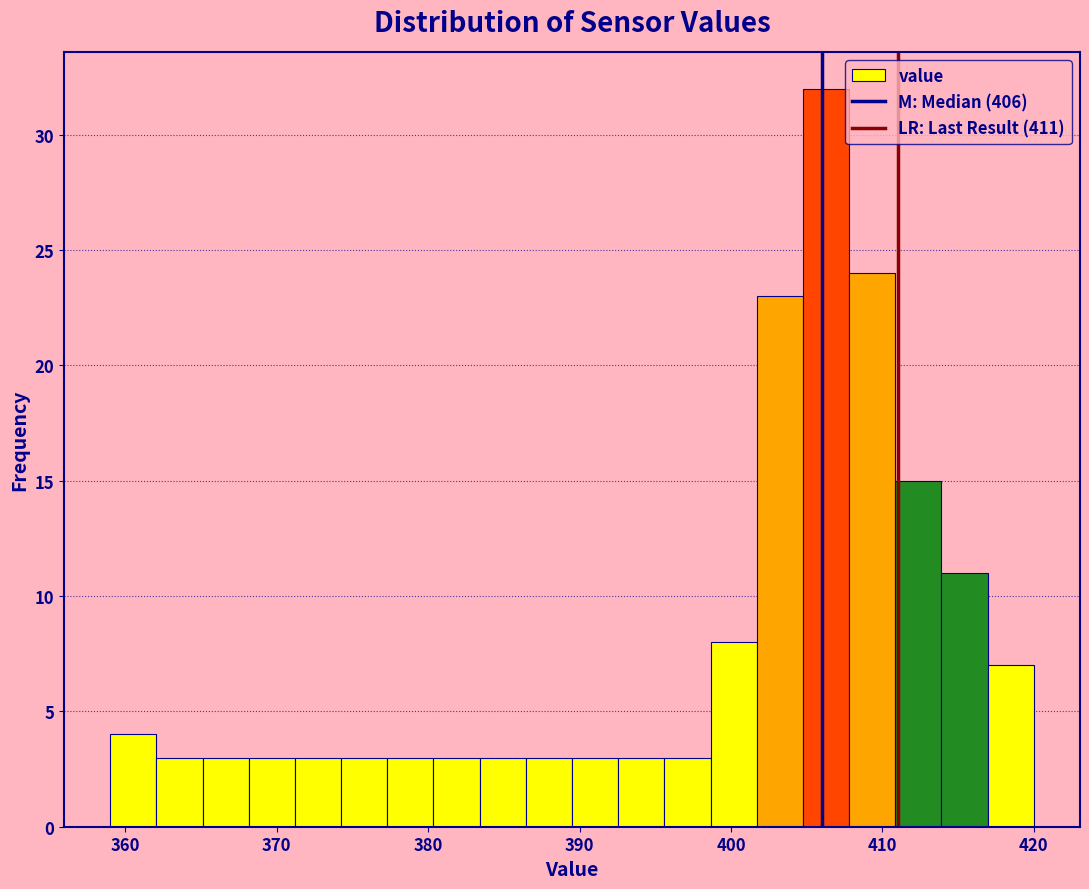

Read against the x-axis, roughly where is the centre of the tallest bar?

406